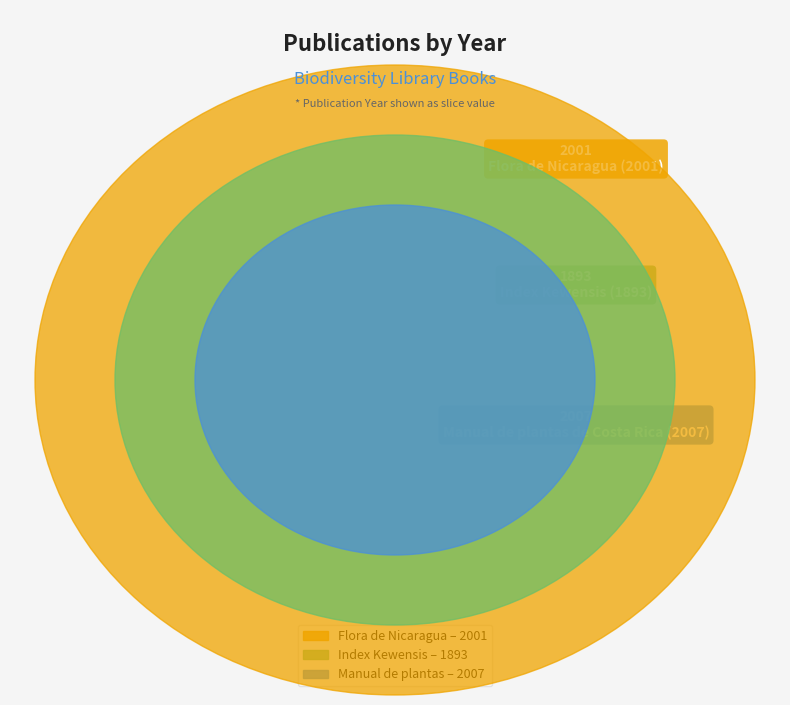

Is Flora de Nicaragua (2001) the majority of the pie?

No